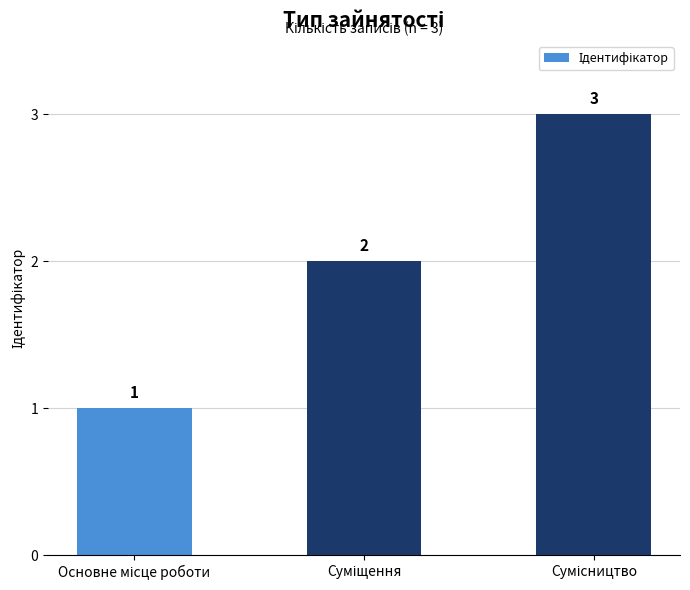

How many values are between 1 and 3?

3